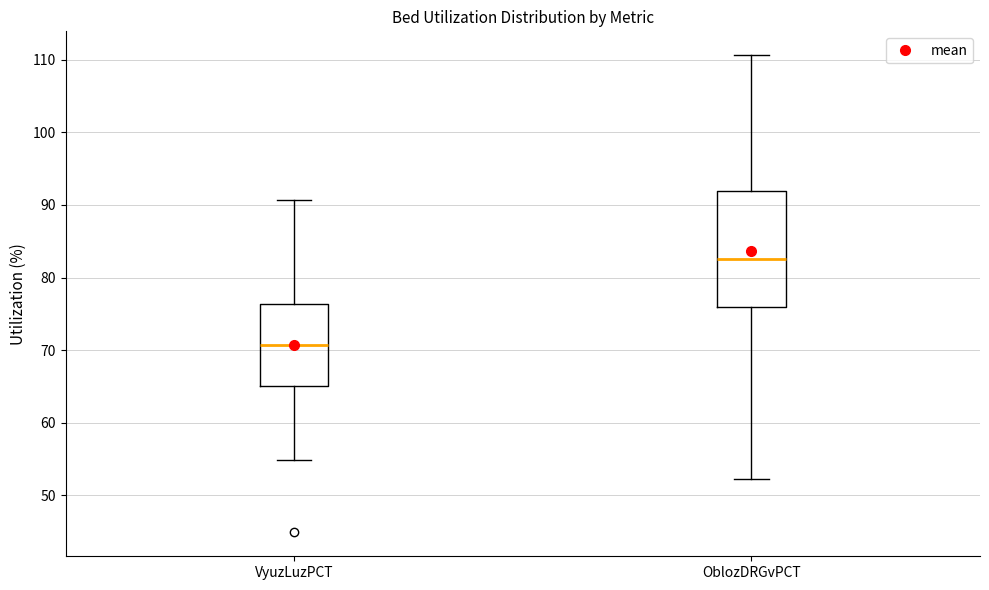

Where does the upper whisker of the box for OblozDRGvPCT end on the y-axis? The values are not printed on the chart, so give them approximately, as read against the axis.

111